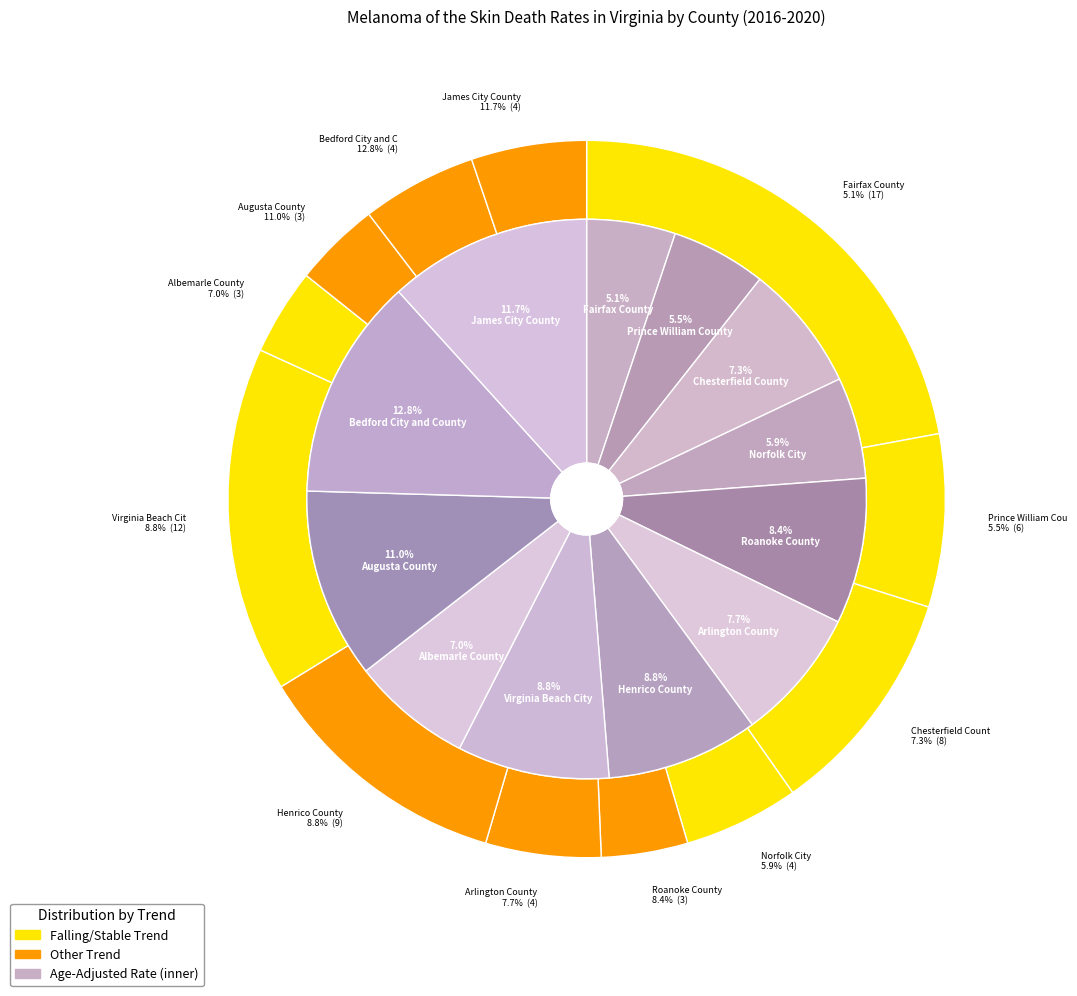

How much of the chart is everything except Chesterfield County?

92.7%